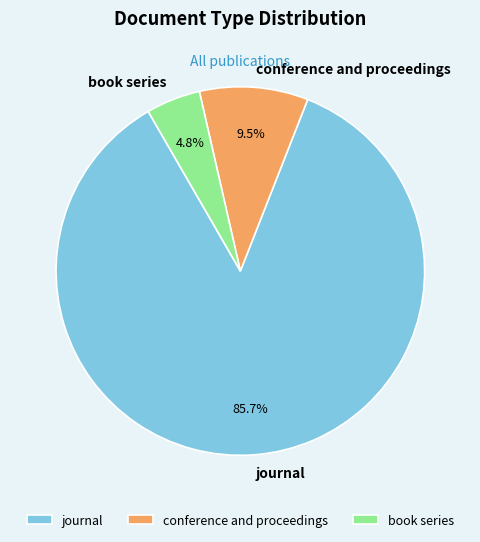

To the nearest percent, what percentage of the pie is journal?

86%